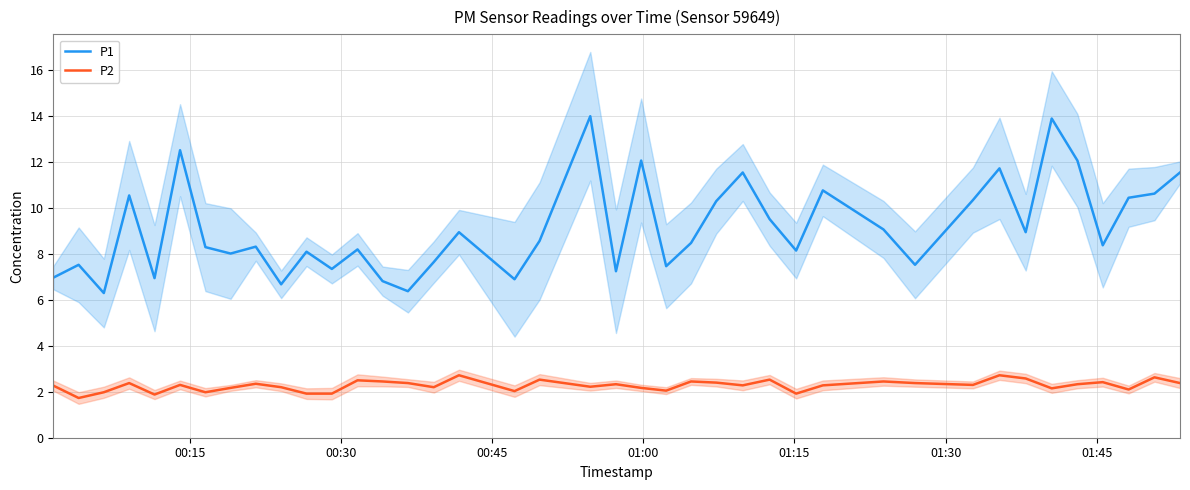

In P2, how many points are higher than both neighbors (excluding endpoints)?

13